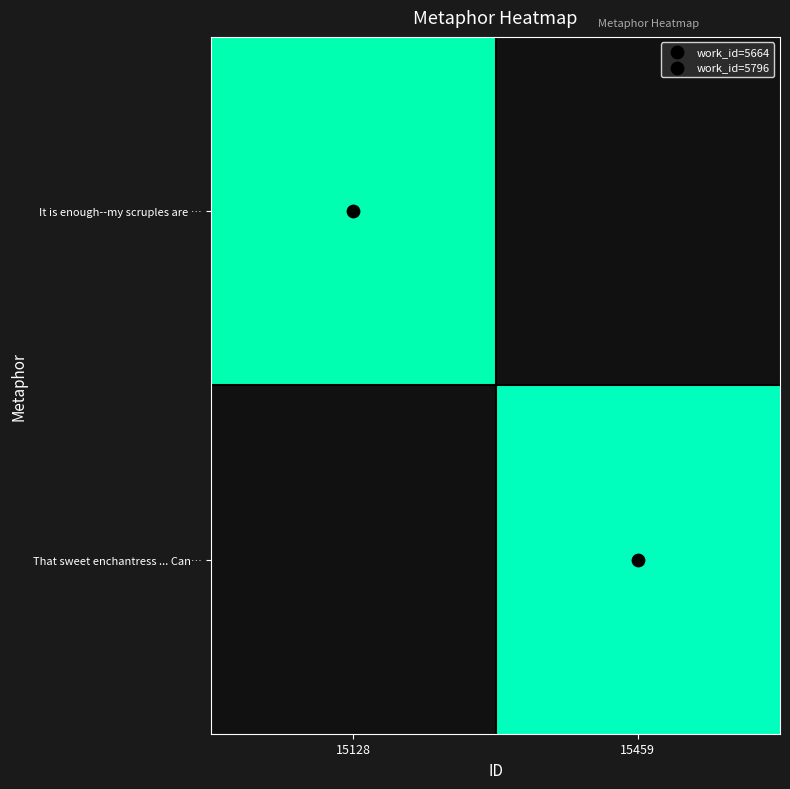

At which label does That sweet enchantress ... Can… reach its minimum?

15128